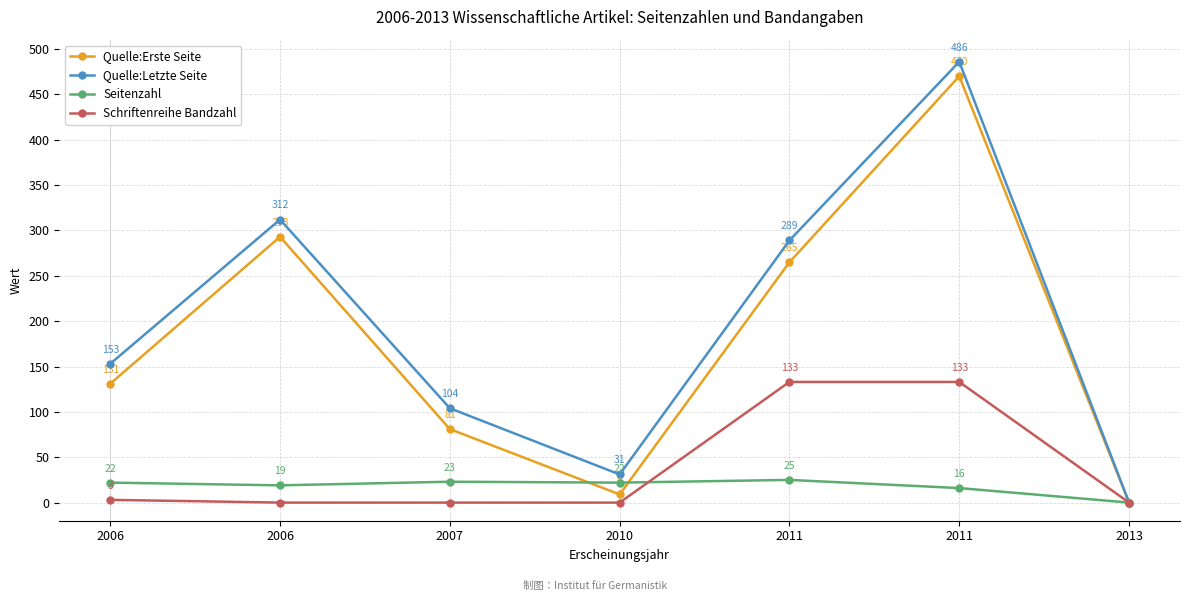

How many categories are shown in the chart?

7